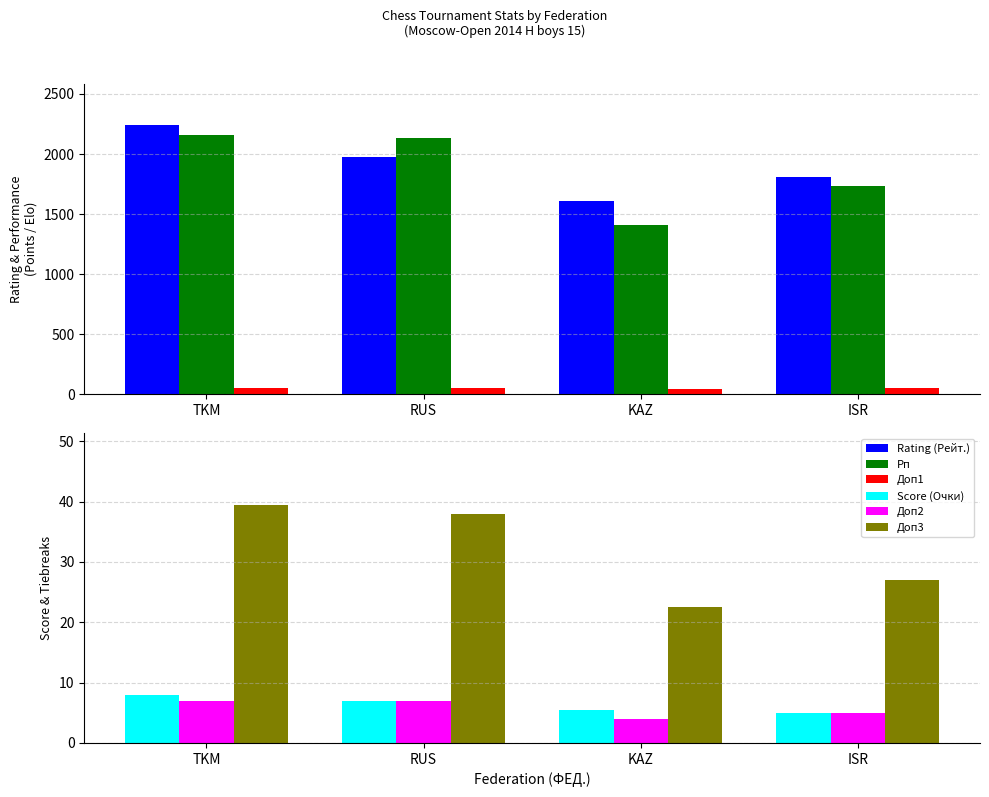

Which category has the lowest value in the Доп3 series?

KAZ